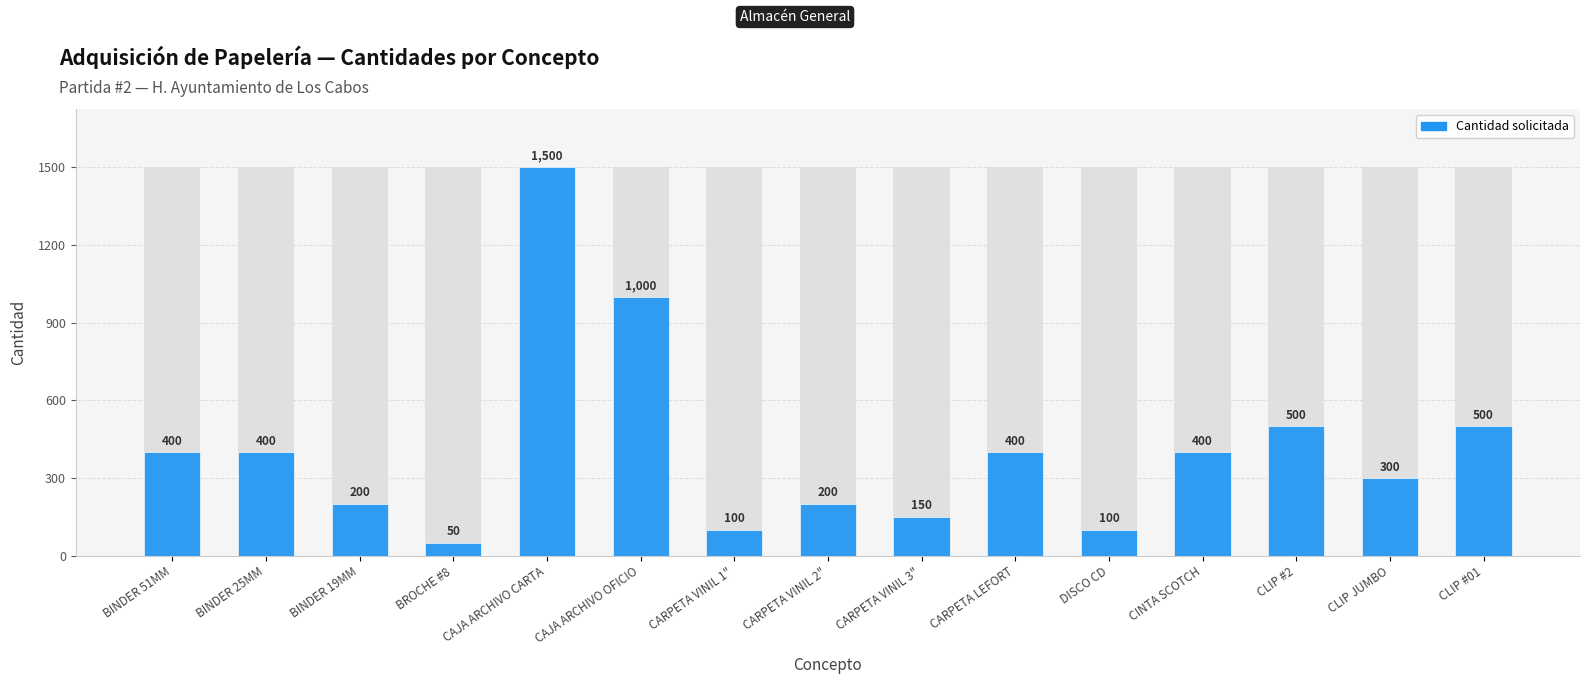

What is the ratio of the value at BINDER 19MM to the value at BINDER 25MM?

0.5